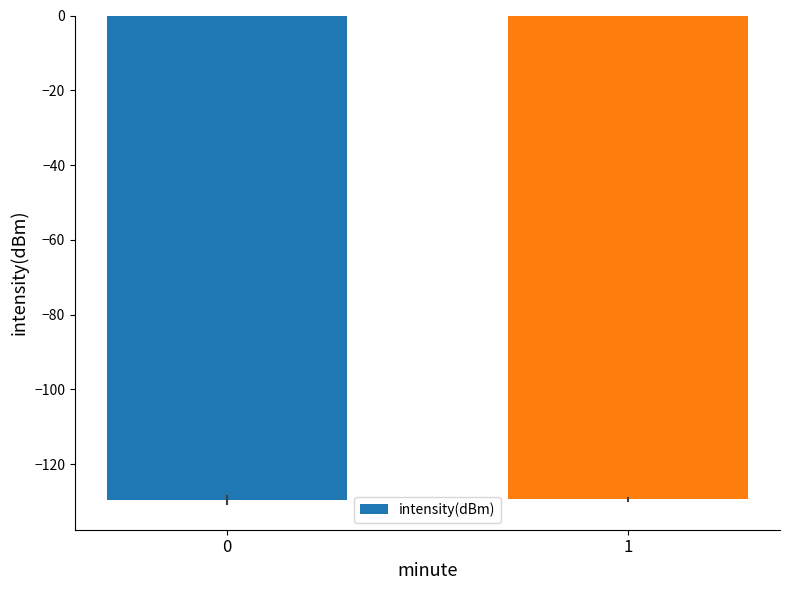

True or false: the data shows -202.1 at 0.

False